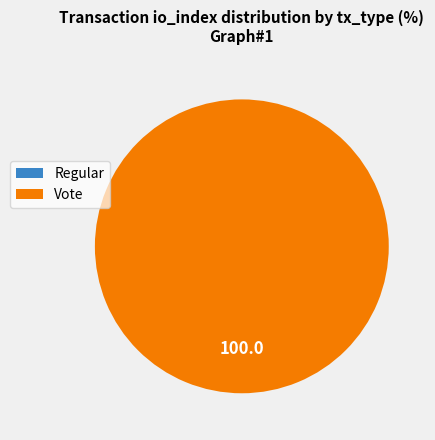

Which category has the smallest portion of the pie?

Regular